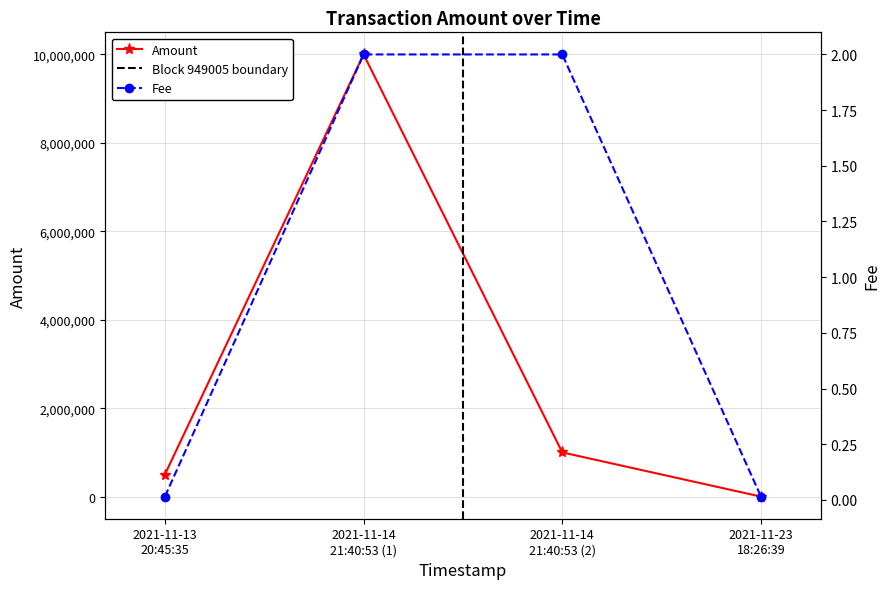

True or false: Amount has more than 0 interior local peaks.

True